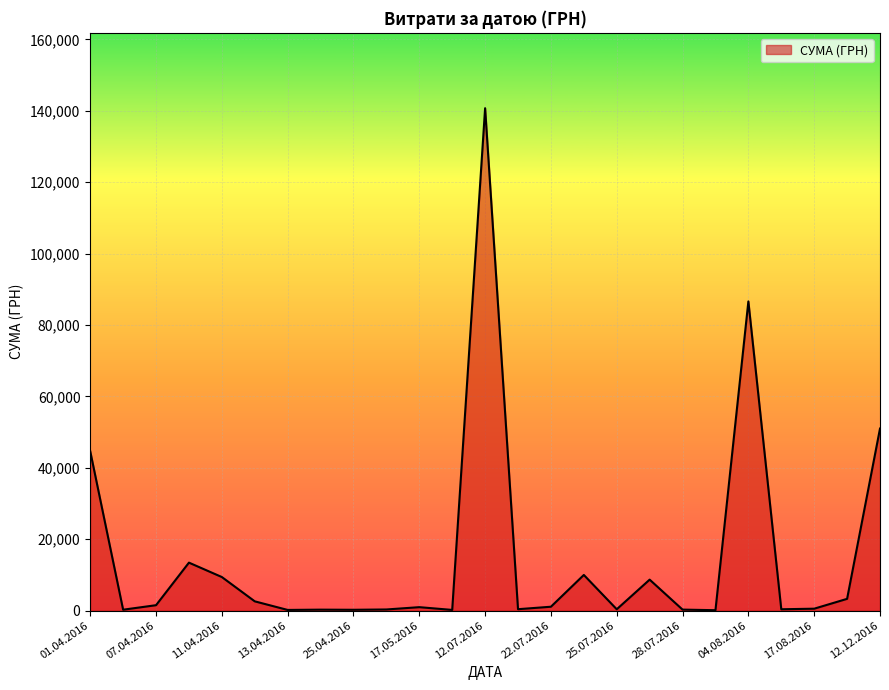

What is the maximum value shown in the chart?

140706.2